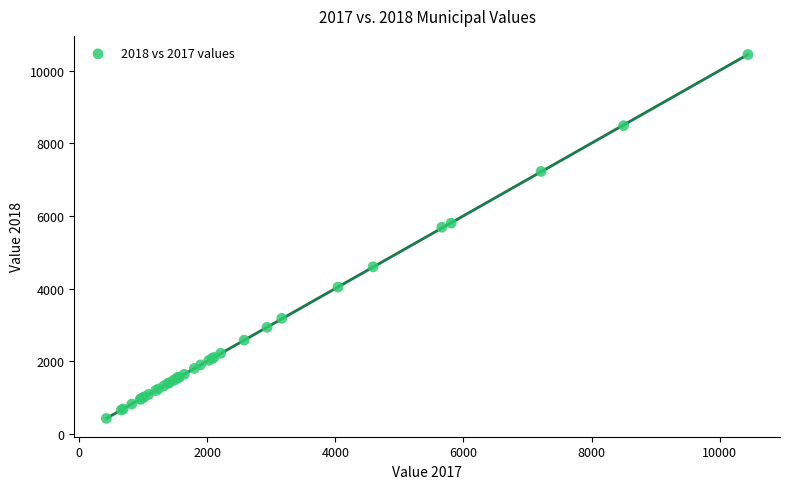

What Y value in the scatter plot is closest to 5439?

5695.0